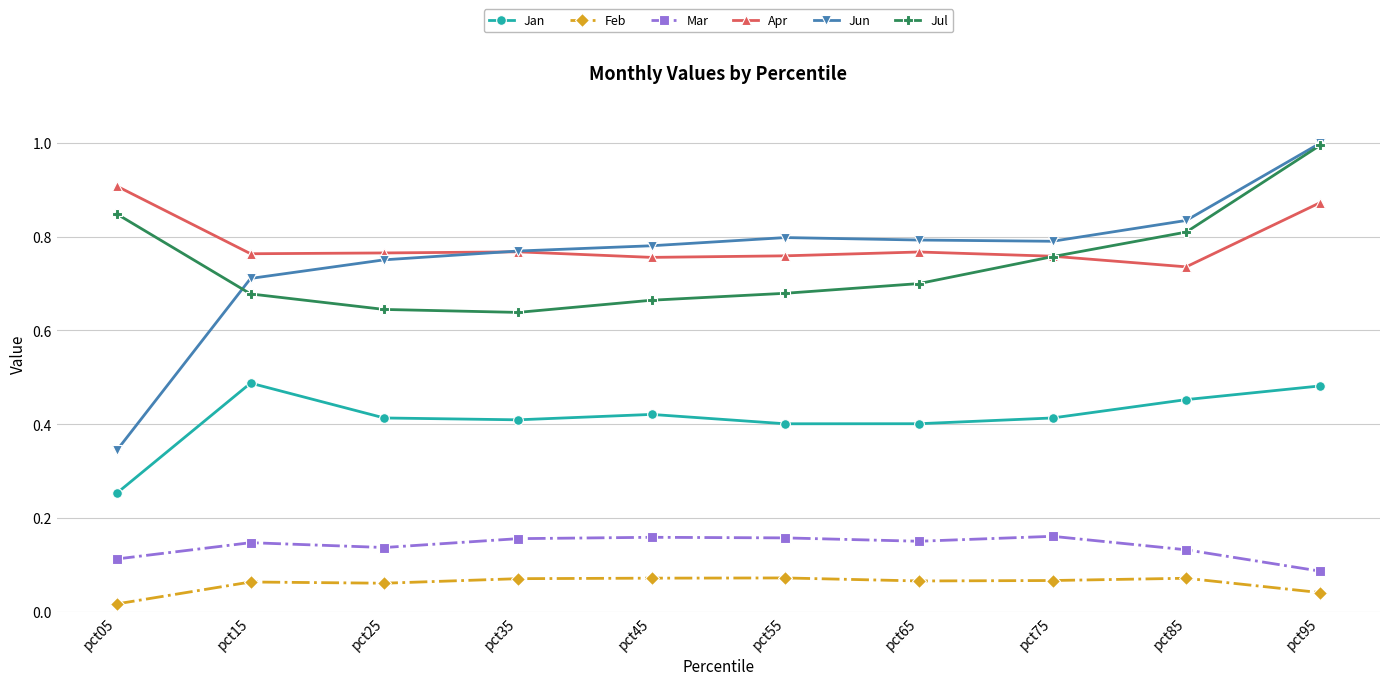

Is it true that Jul equals 0.8 at pct85?

True